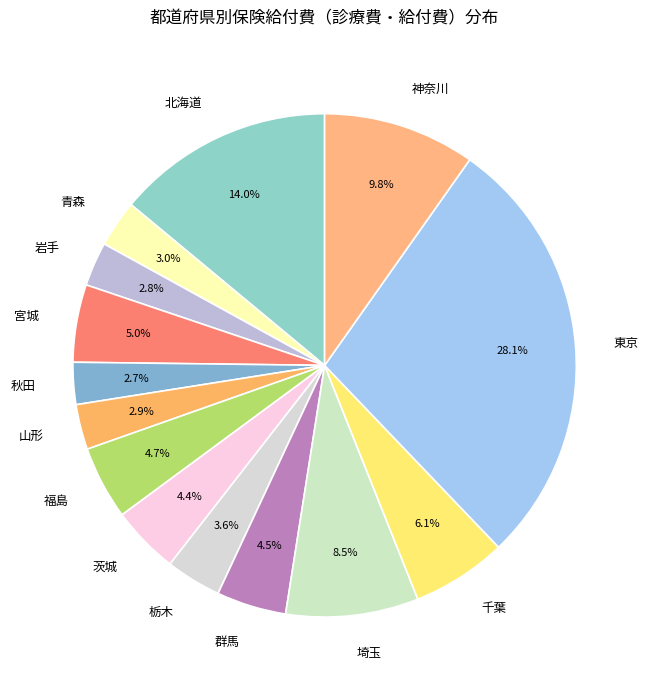

To the nearest percent, what percentage of the pie is 福島?

5%